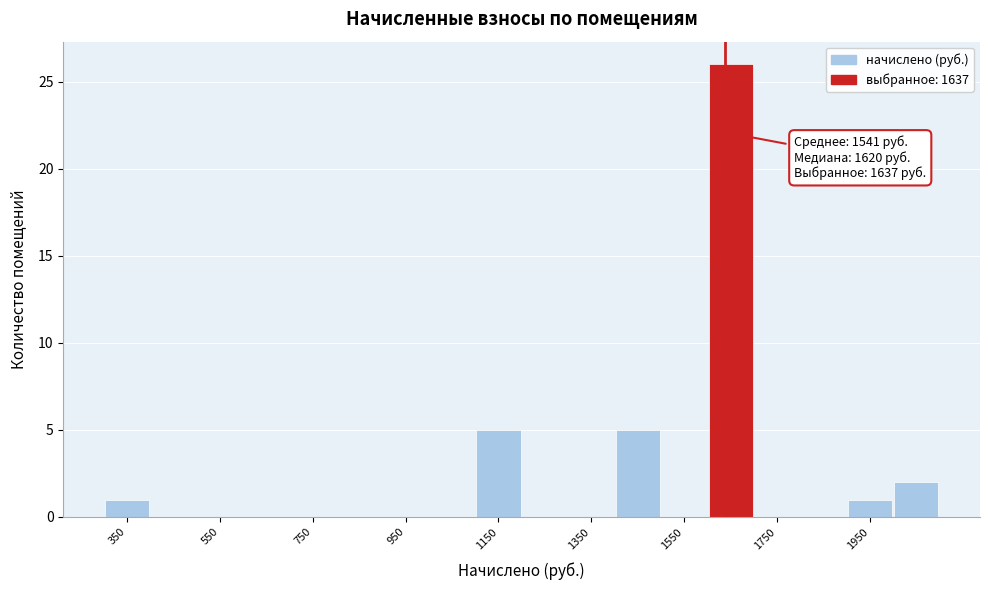

Over which range of the x-axis is the bar tallest?

1600 to 1700